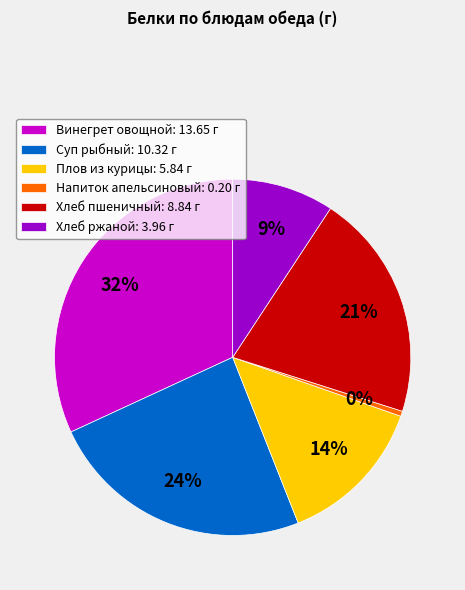

Between Суп рыбный: 10.32 г and Напиток апельсиновый: 0.20 г, which is larger?

Суп рыбный: 10.32 г